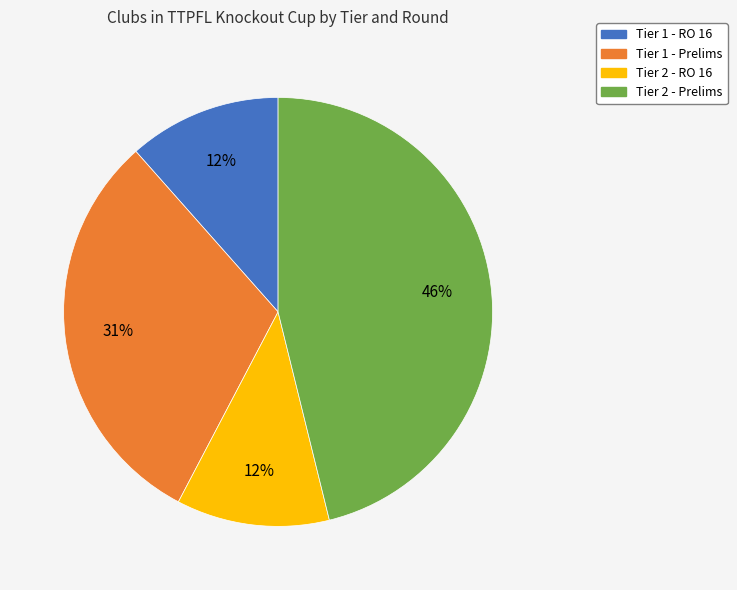

Between Tier 2 - Prelims and Tier 2 - RO 16, which is larger?

Tier 2 - Prelims